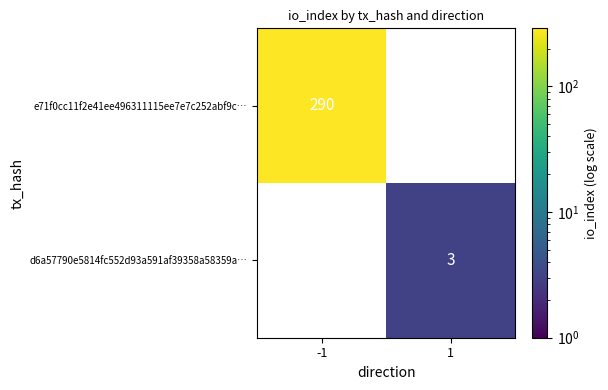

Is the value of e71f0cc11f2e41ee496311115ee7e7c252abf9c… at -1 greater than the value of d6a57790e5814fc552d93a591af39358a58359a… at 1?

Yes